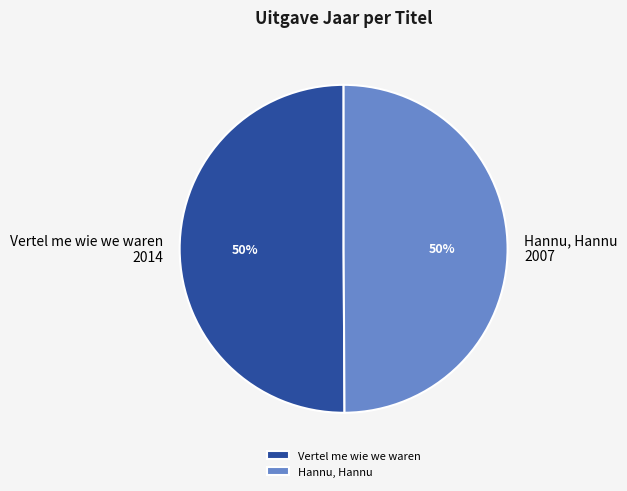

How many slices are in this pie chart?

2